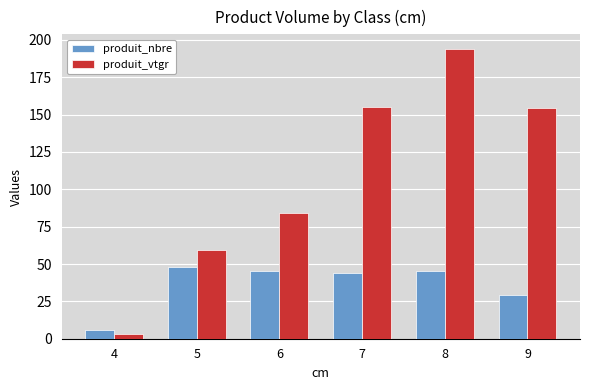

Which series changed the most between 5 and 9?

produit_vtgr